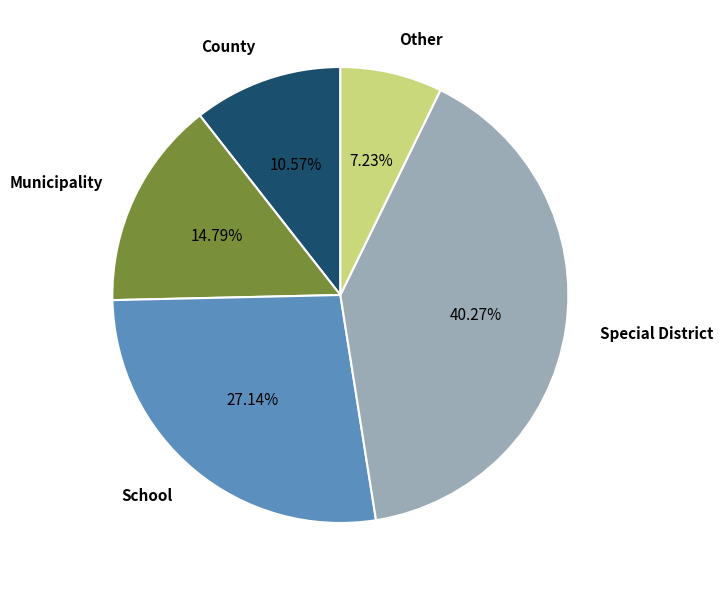

Rank the categories by value from highest to lowest.

Special District, School, Municipality, County, Other